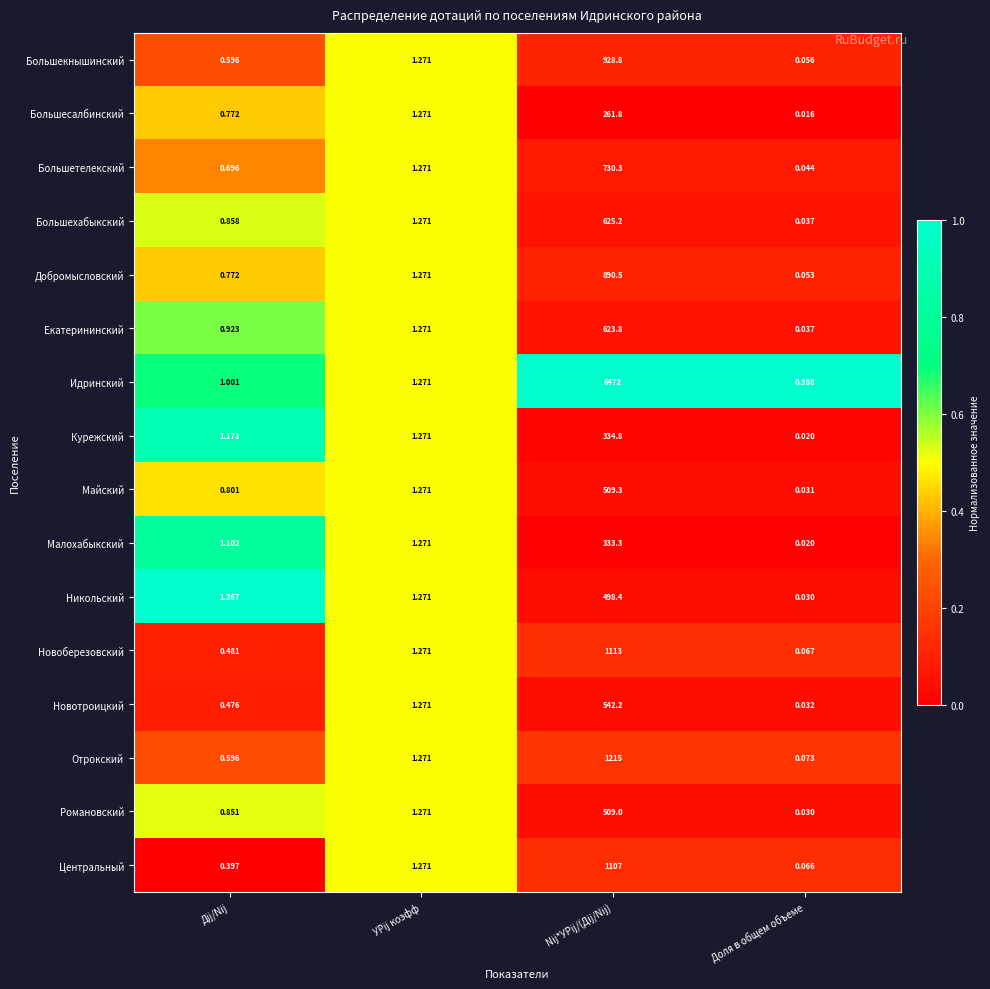

Where is Большехабыкский nearest to the value 312?

УРij коэфф